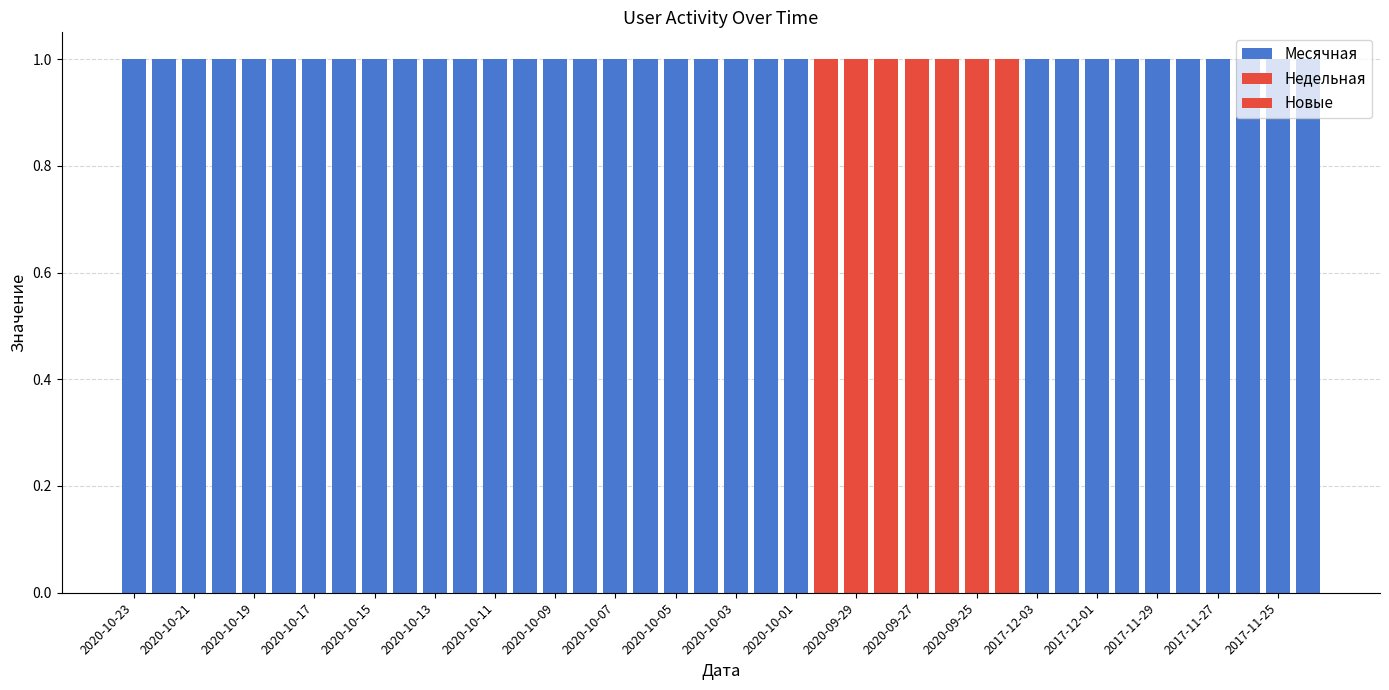

Which series has the widest spread of values?

Недельная